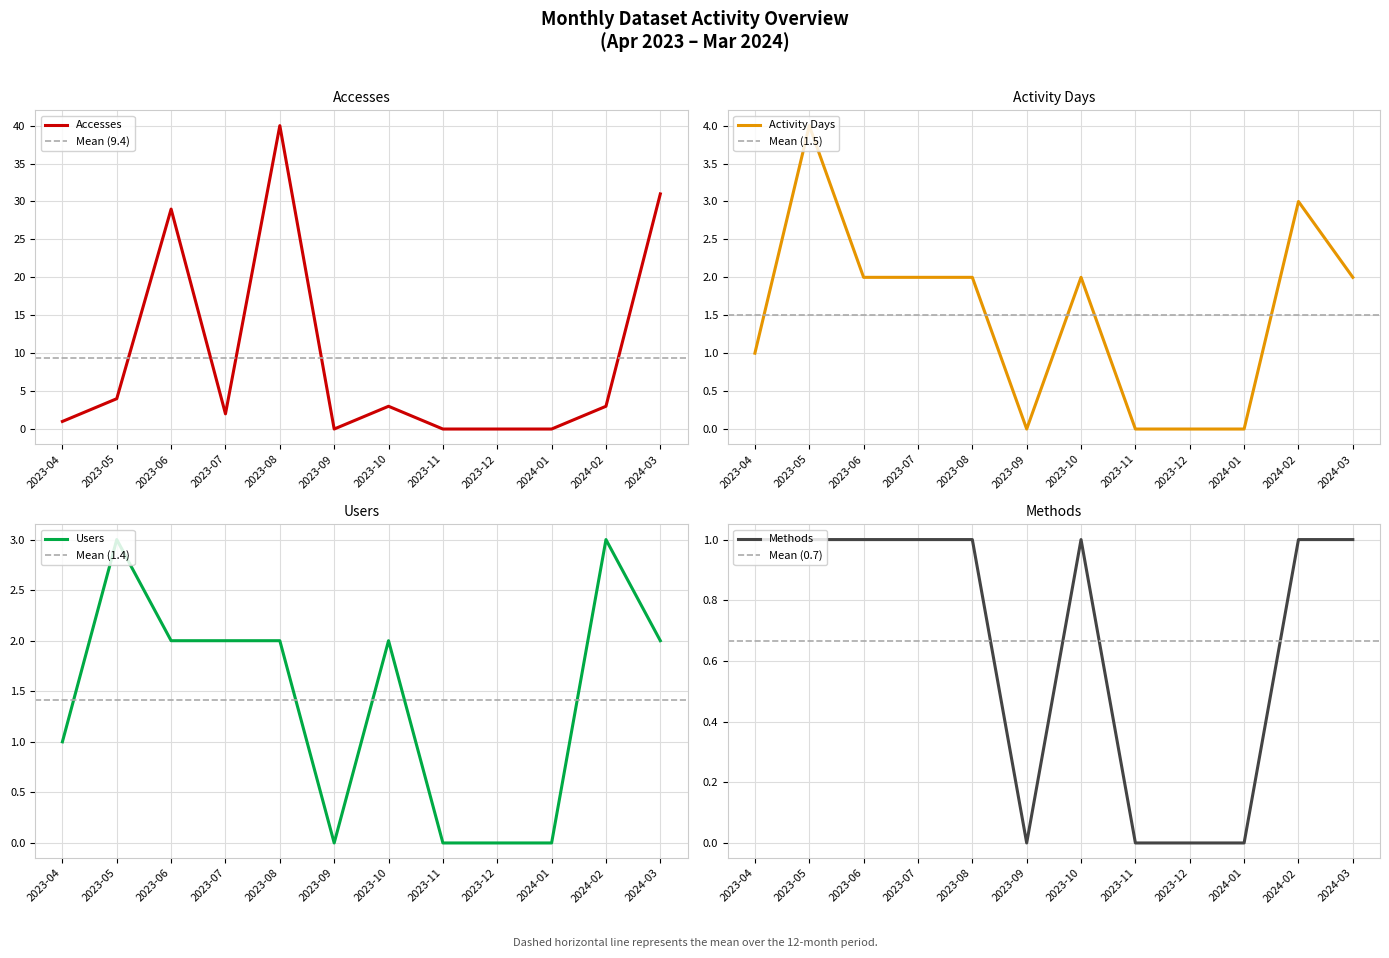

At which label does Accesses reach its peak?

2023-08